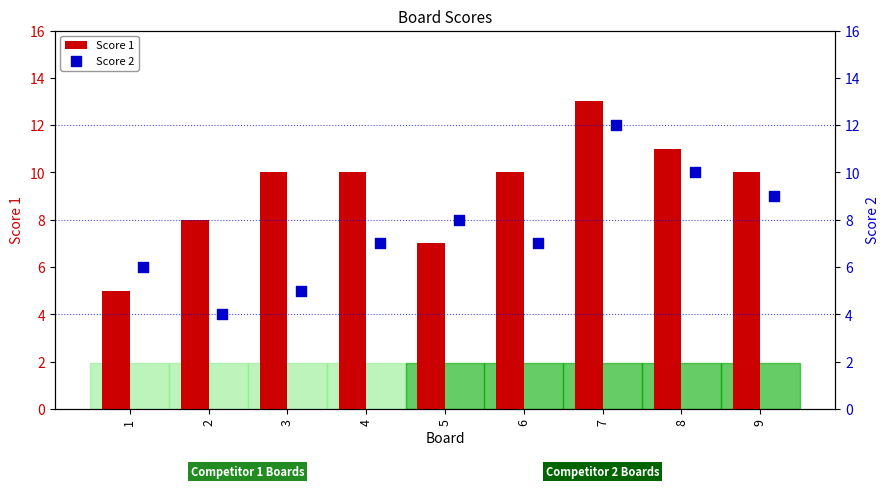

What are all the series names shown in the legend?

Score 1, Score 2